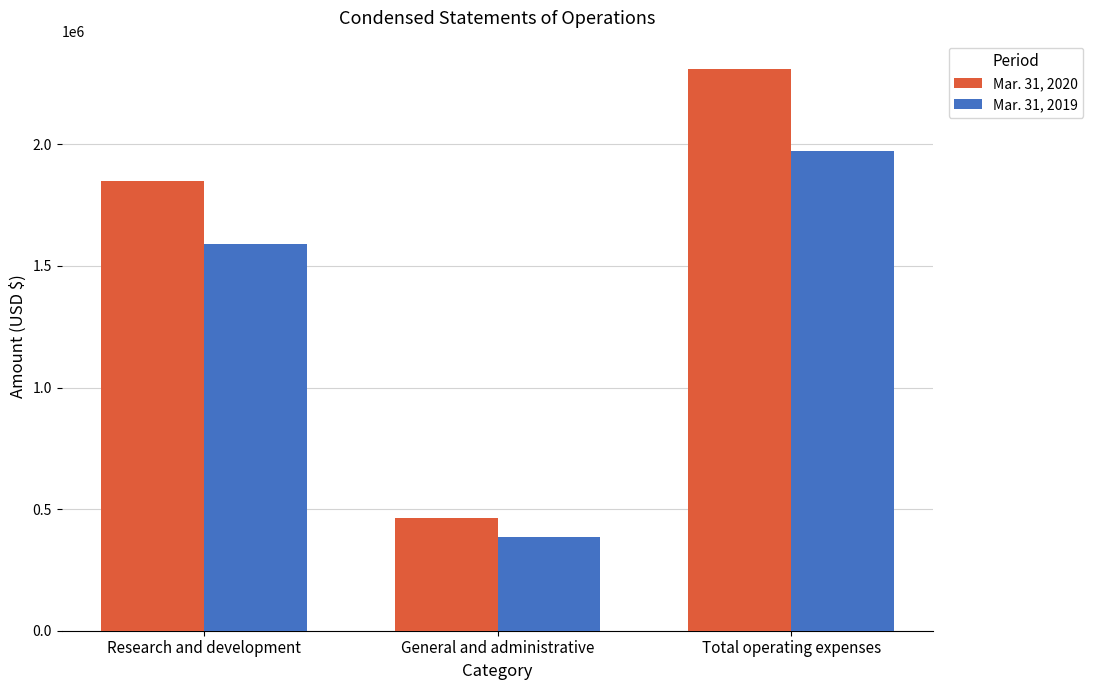

Reading right to left, list all the values displayed in this chart.

Mar. 31, 2020: 2310813	463399	1847414
Mar. 31, 2019: 1974503	383545	1590958